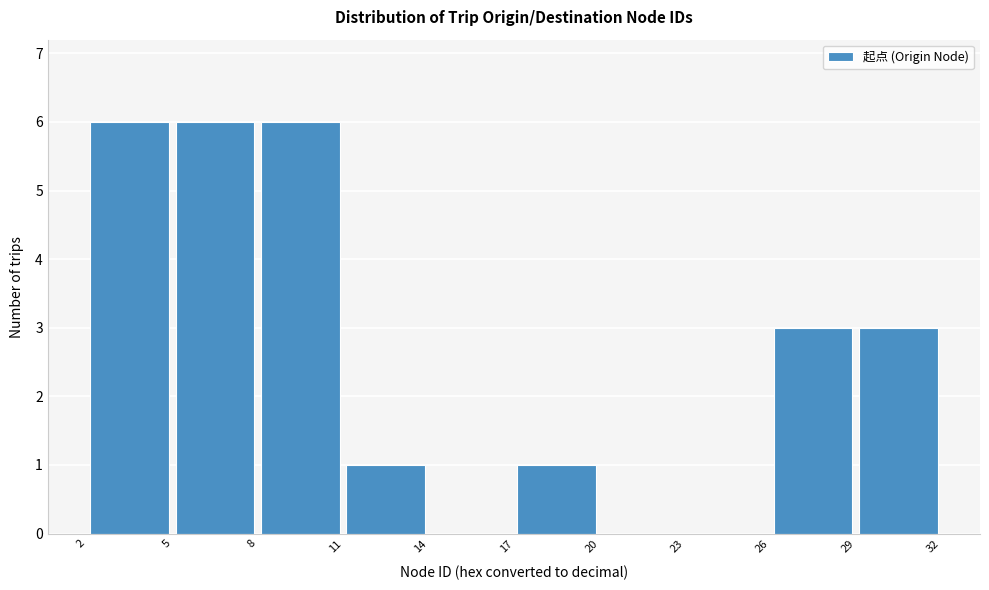

What is the height of the bar covering 11 to 14 on the x-axis? The values are not printed on the chart, so give them approximately, as read against the axis.

1